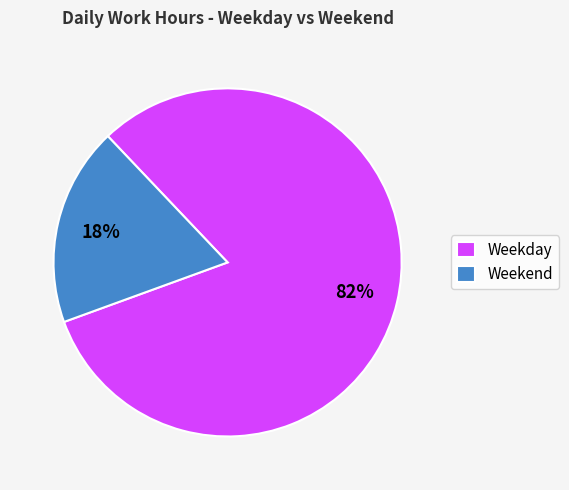

What is the largest slice in the pie chart?

Weekday